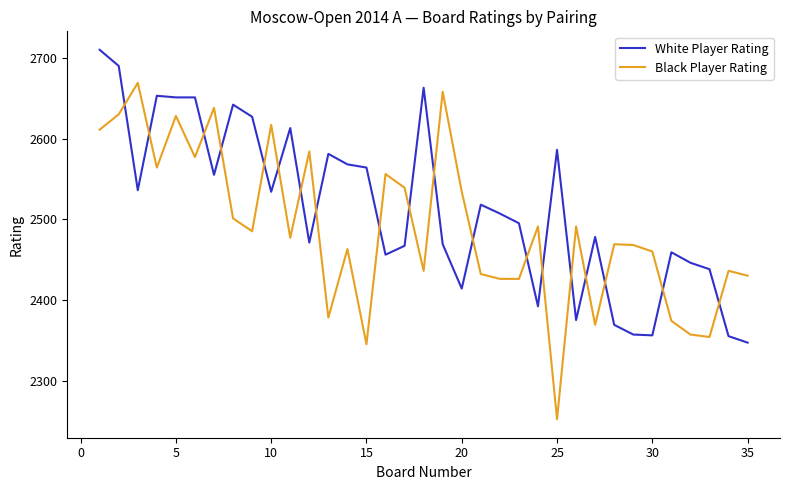

What are all the series names shown in the legend?

White Player Rating, Black Player Rating